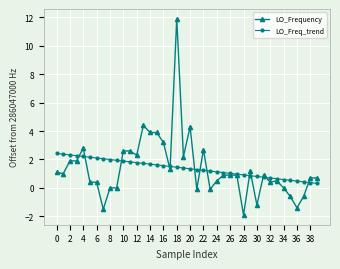

What is the lowest value of the LO_Frequency series?

-1.9